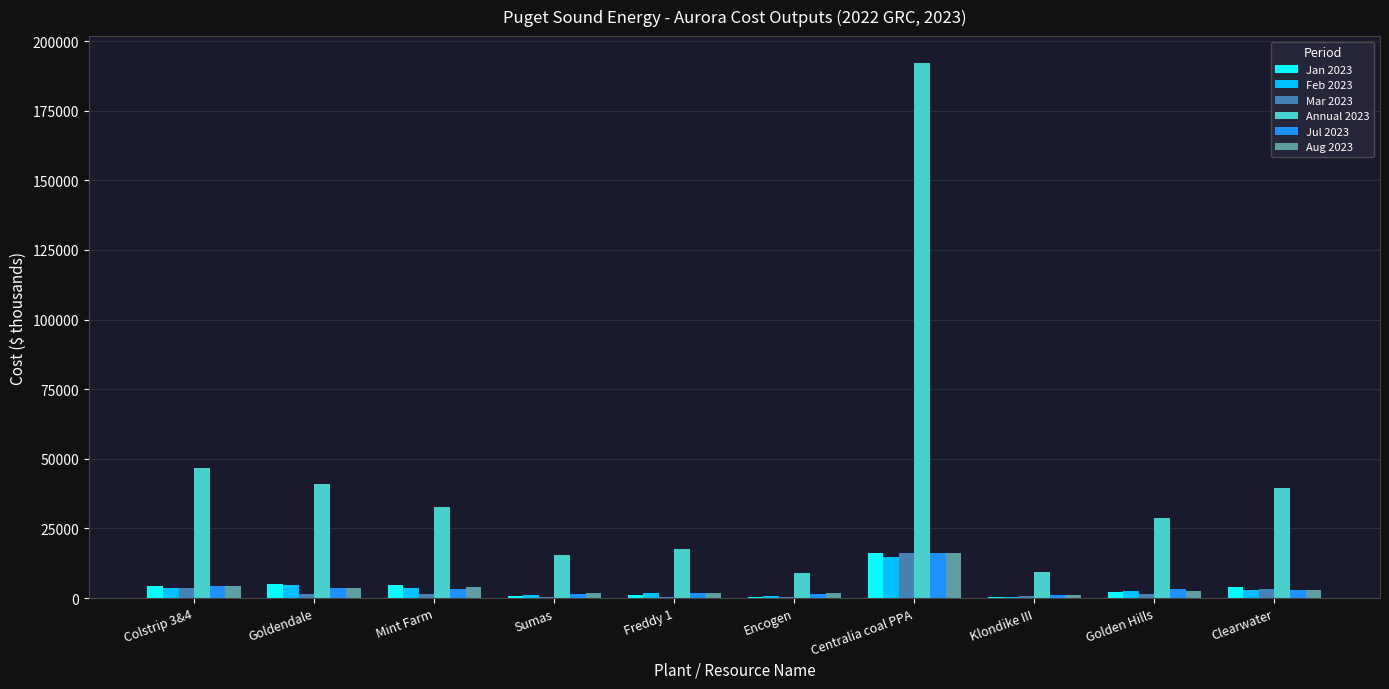

At which label does Jan 2023 first exceed 4087?

Colstrip 3&4